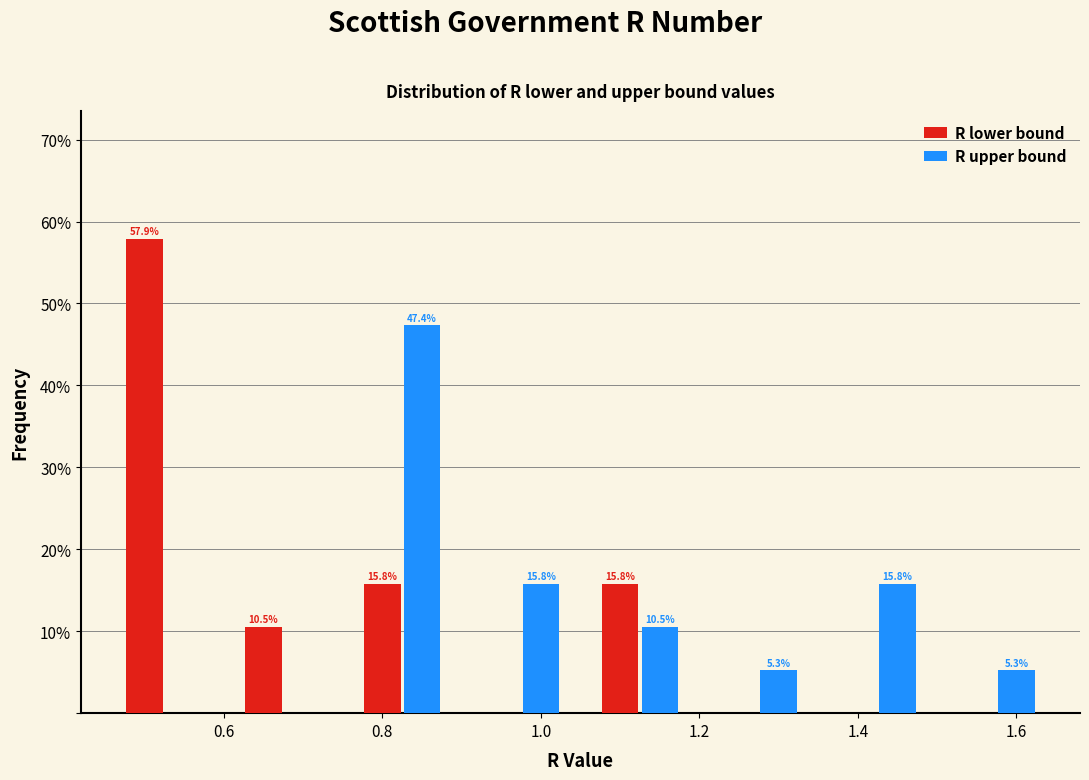

In the R upper bound series, which range on the x-axis has the tallest bar?

0.75 to 0.90